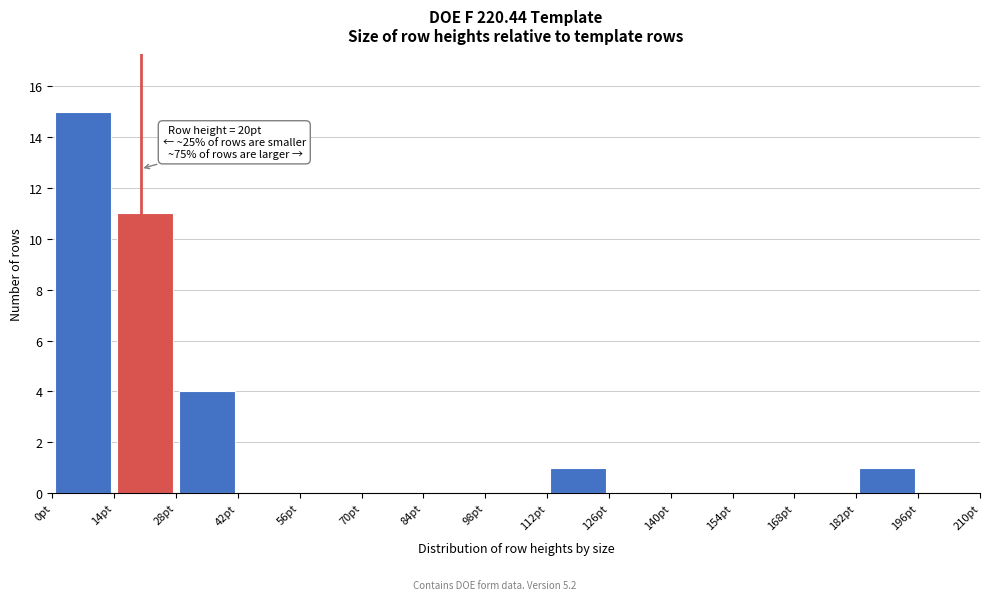

Which range on the x-axis has the tallest bar?

0 to 14